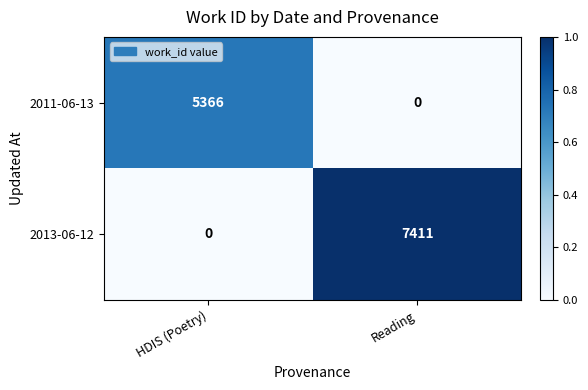

Reading left to right, extract all data points from this chart.

2011-06-13: HDIS (Poetry)=5366	Reading=0
2013-06-12: HDIS (Poetry)=0	Reading=7411